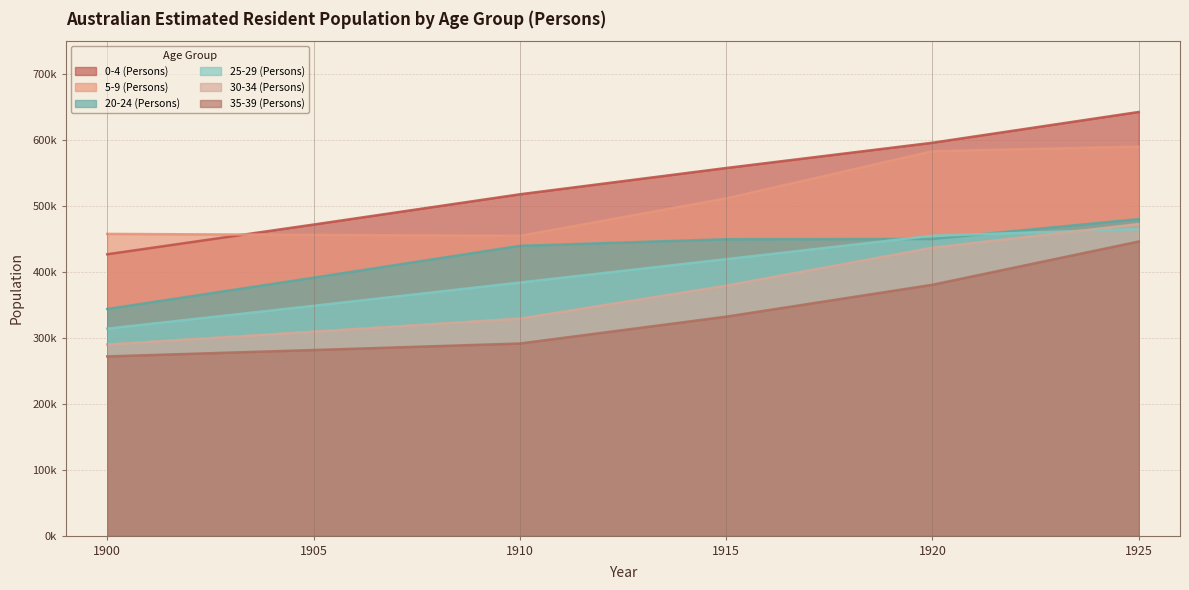

At which label does 0-4 (Persons) first exceed 557593?

1915